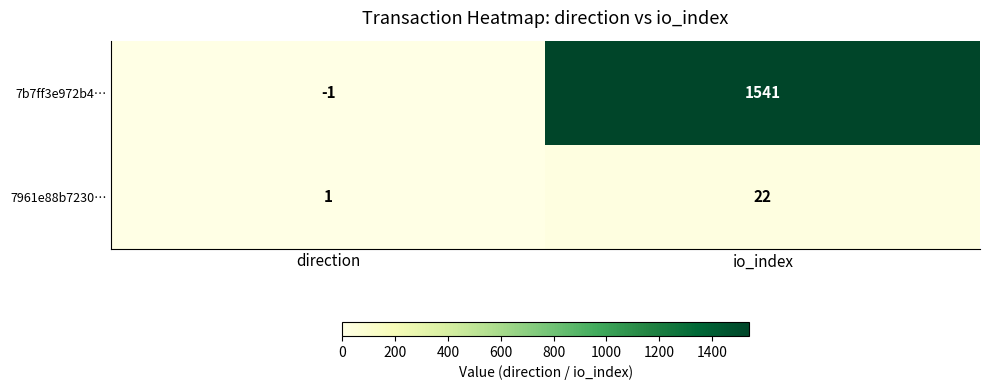

The value of 7b7ff3e972b4… at direction is -1. True or false?

True